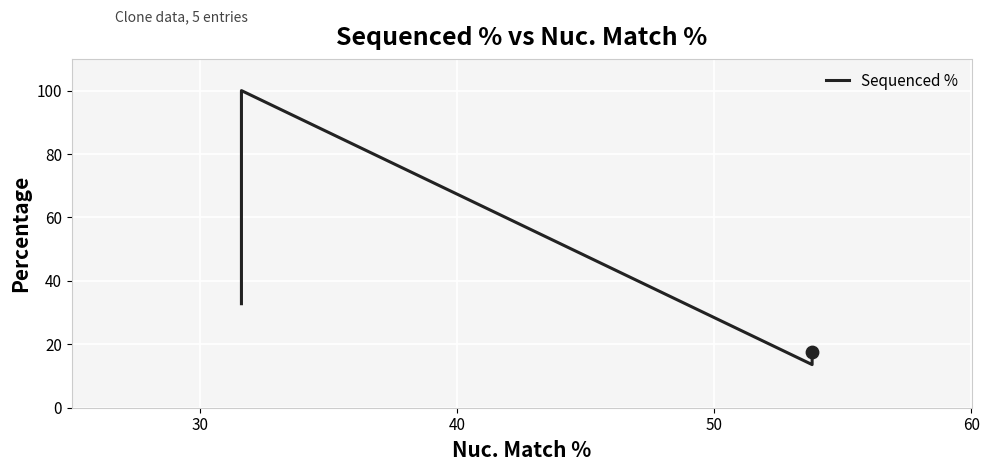

Between 30 and 60, which is larger?

30